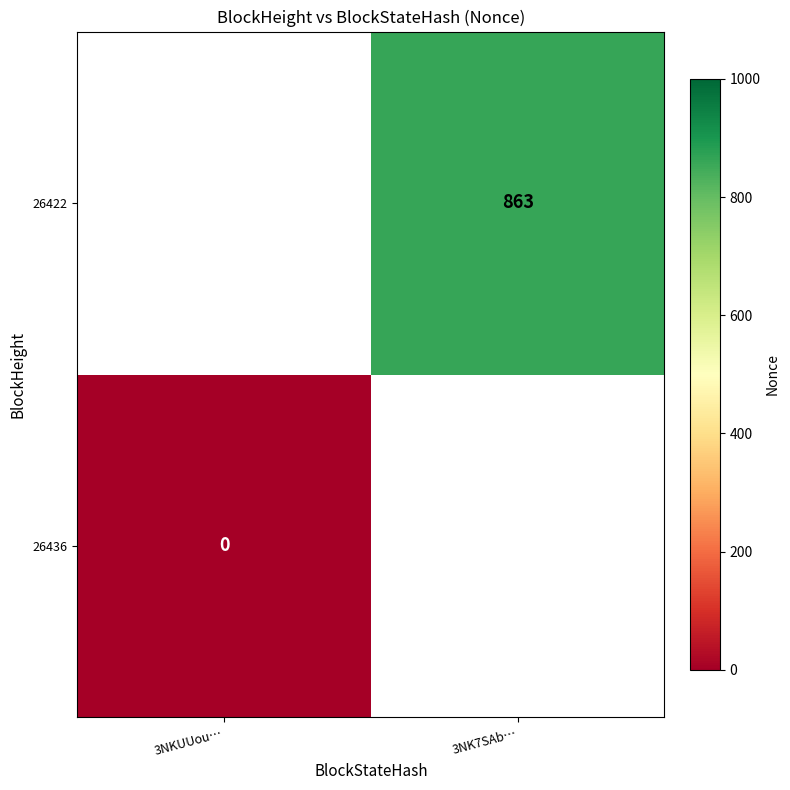

The 26422 series shows 1432 at 3NK7SAb…. True or false?

False